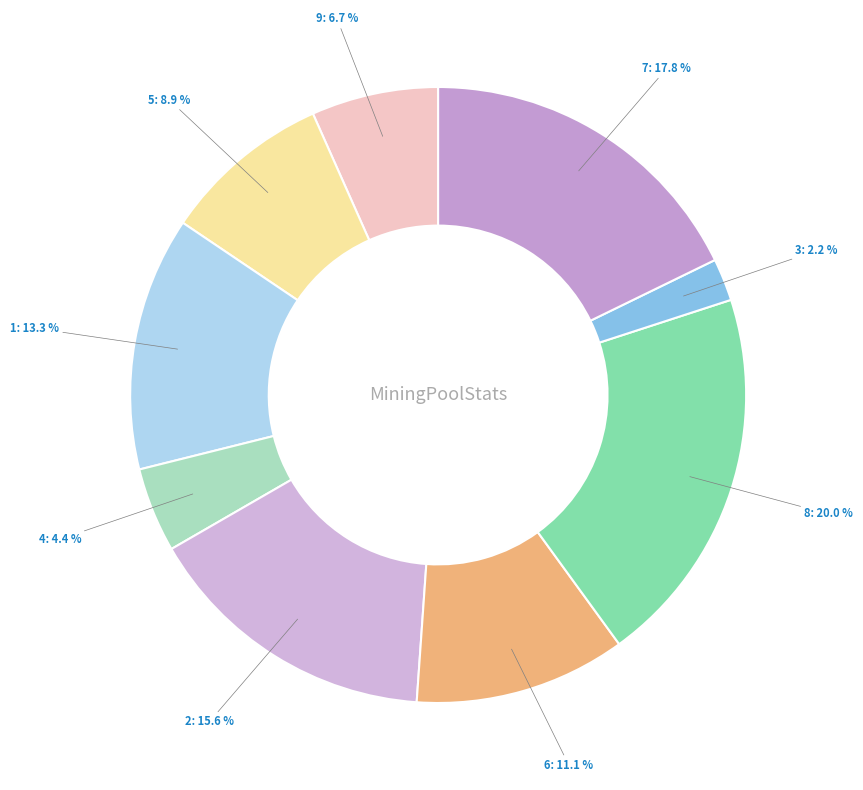

What is the total percentage of 3 and 5?

11.1%